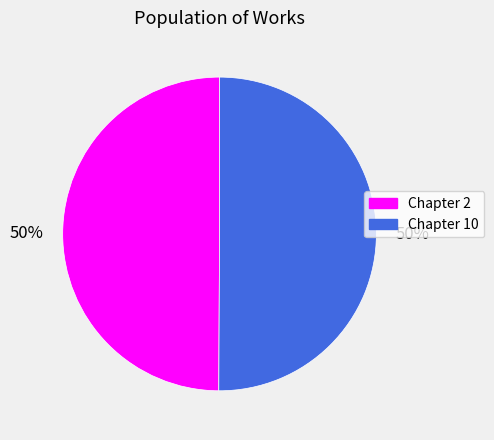

To the nearest percent, what is the average slice percentage?

50%